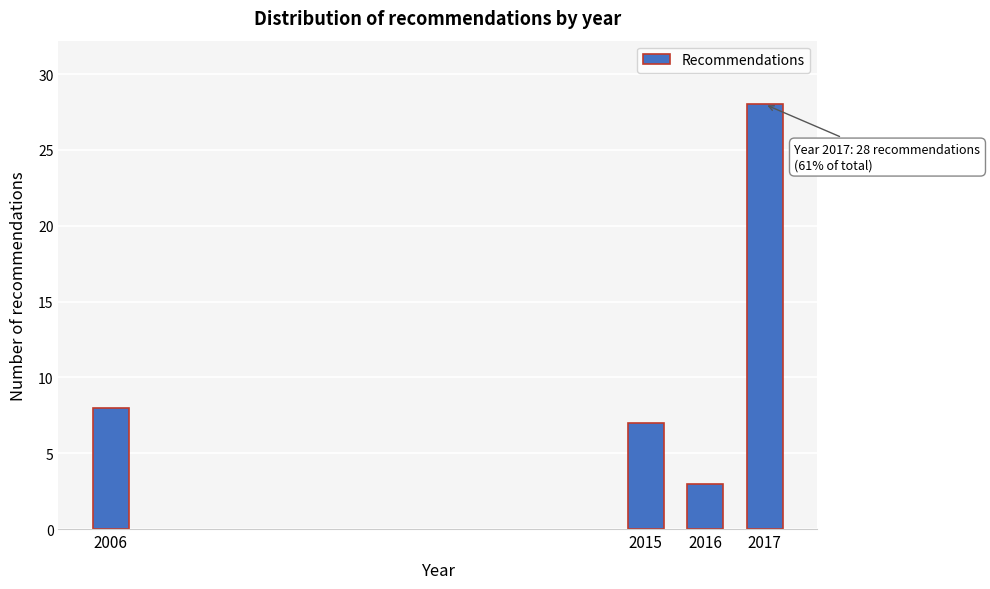

Reading left to right, what are all the values shown in this chart?

8	7	3	28